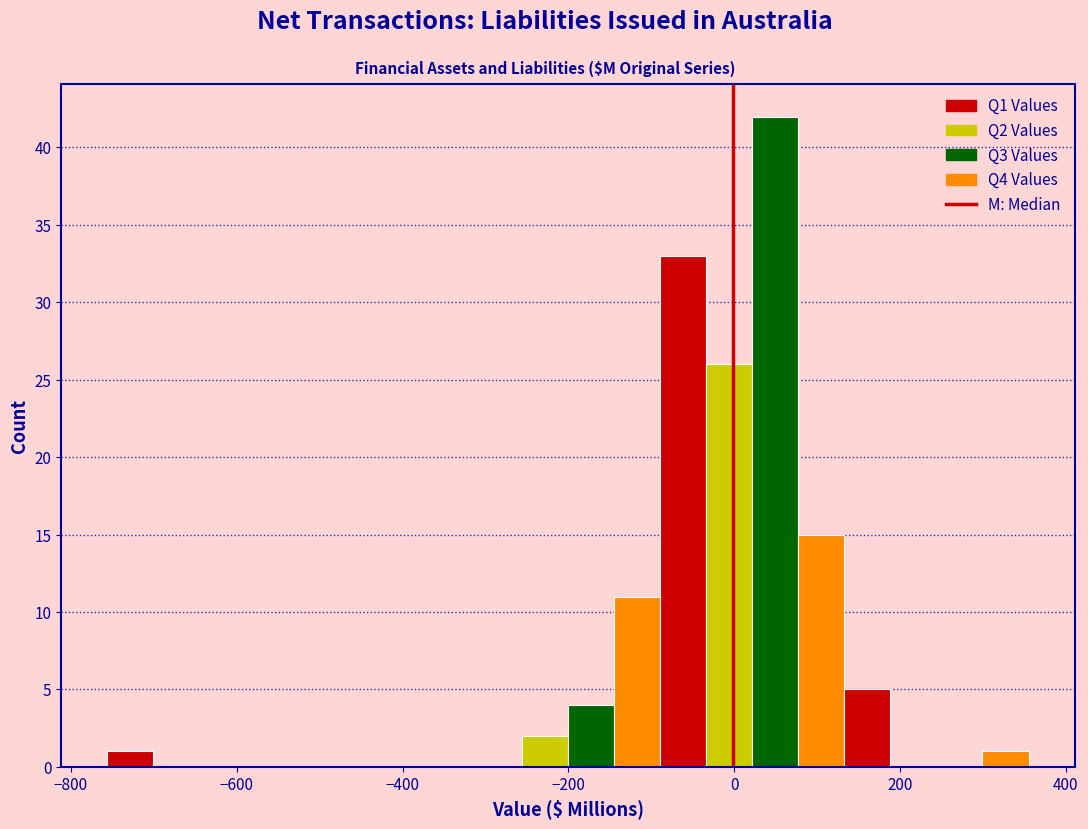

Read against the x-axis, roughly where is the centre of the tallest bar?

40